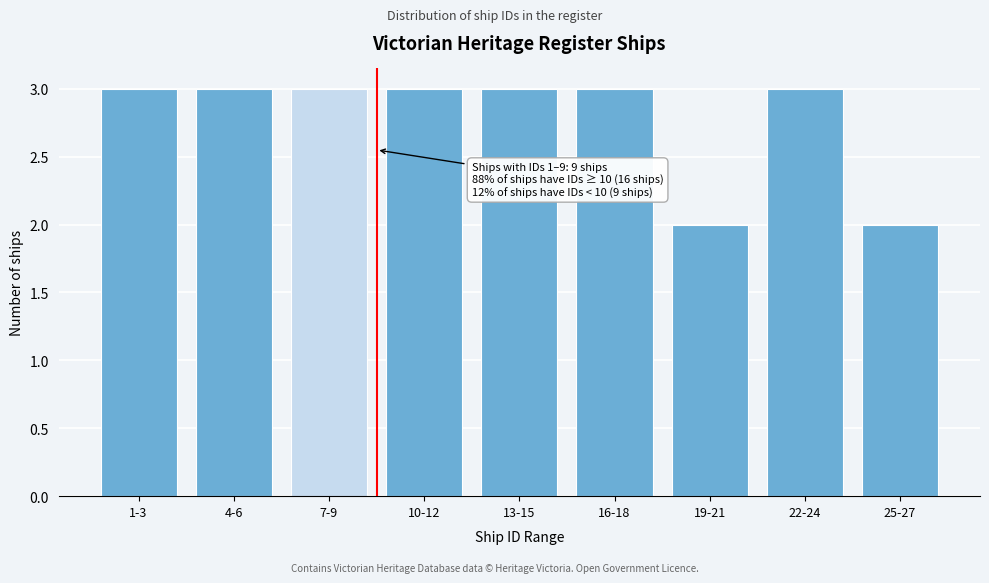

Reading left to right, extract all data points from this chart.

3	3	3	3	3	3	2	3	2